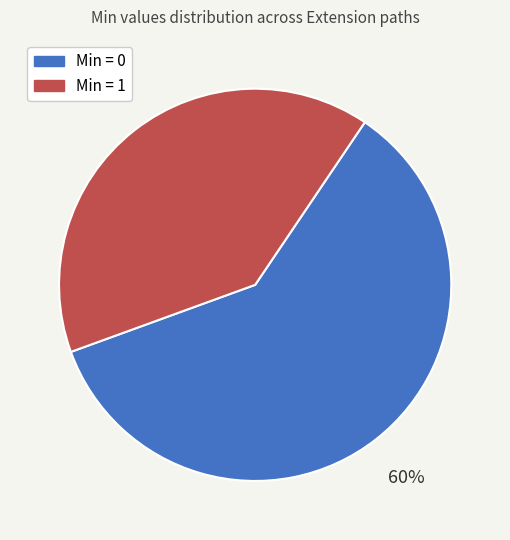

The Min = 1 slice represents 31% of the pie. True or false?

False